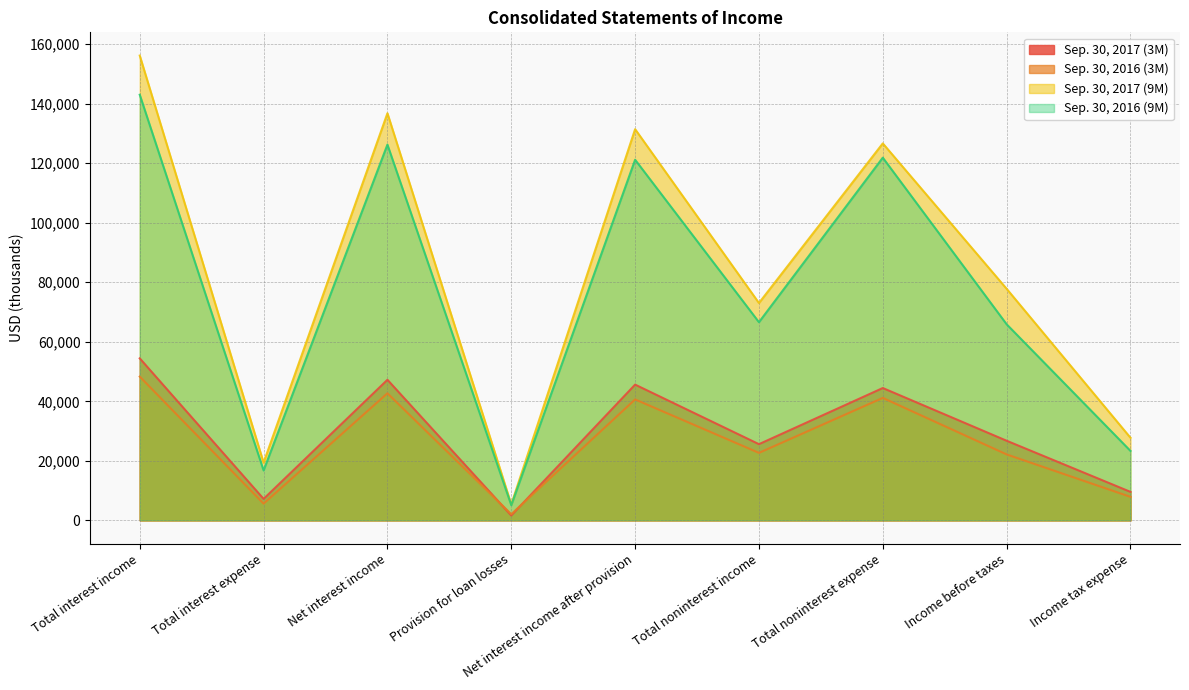

The value of Sep. 30, 2017 (9M) at Net interest income is 216776. True or false?

False